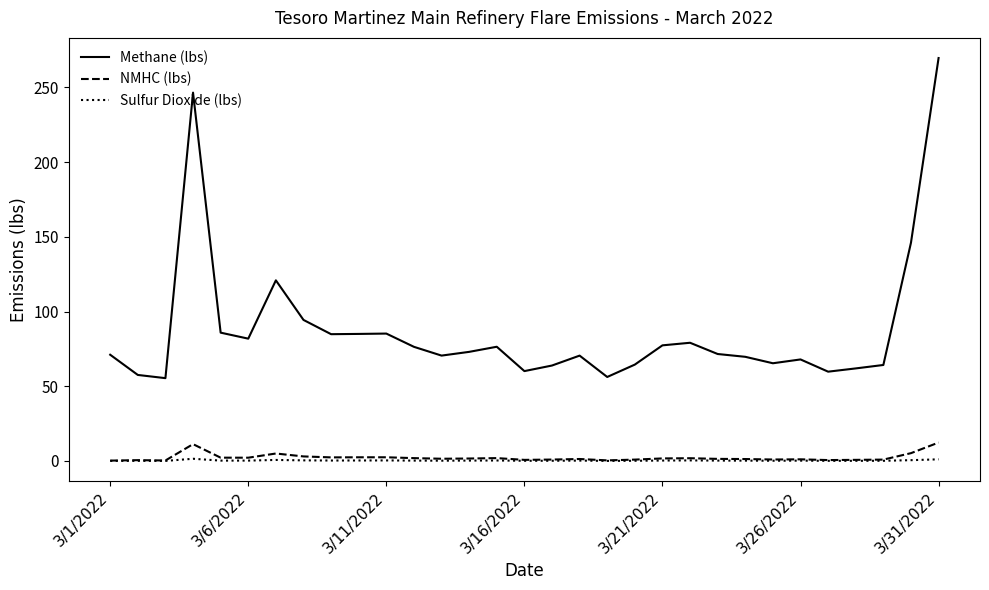

Which series has the largest range (max minus min)?

Methane (lbs)